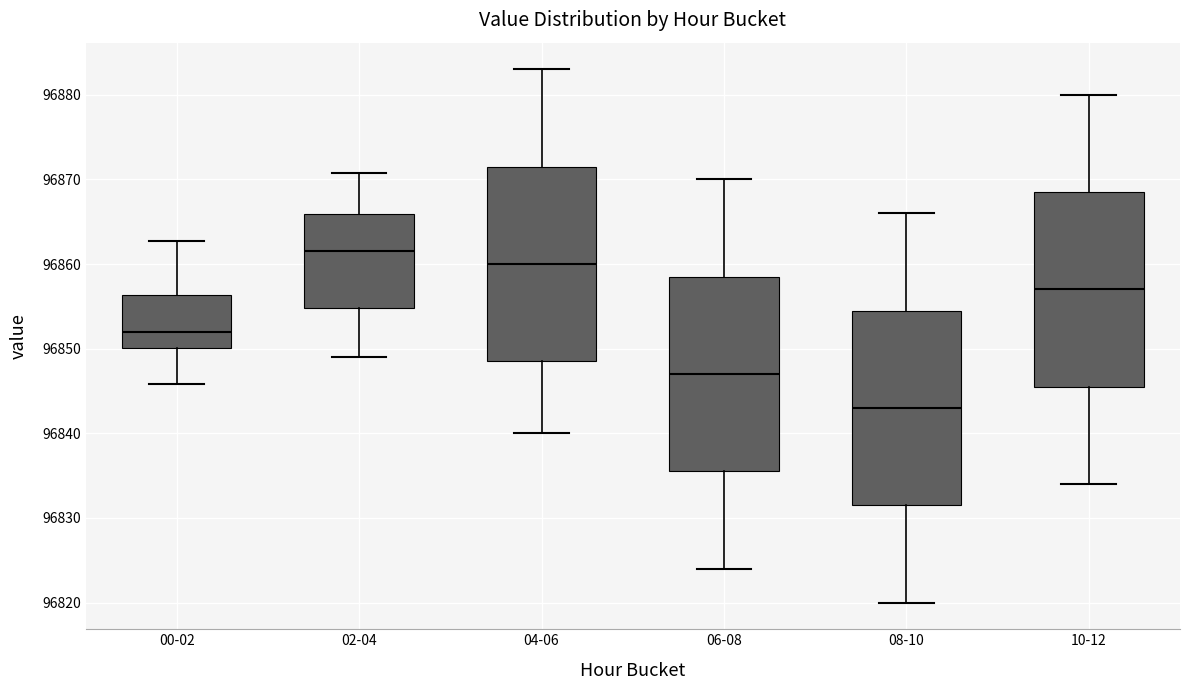

Where does the upper whisker of the box for 06-08 end on the y-axis? The values are not printed on the chart, so give them approximately, as read against the axis.

96870